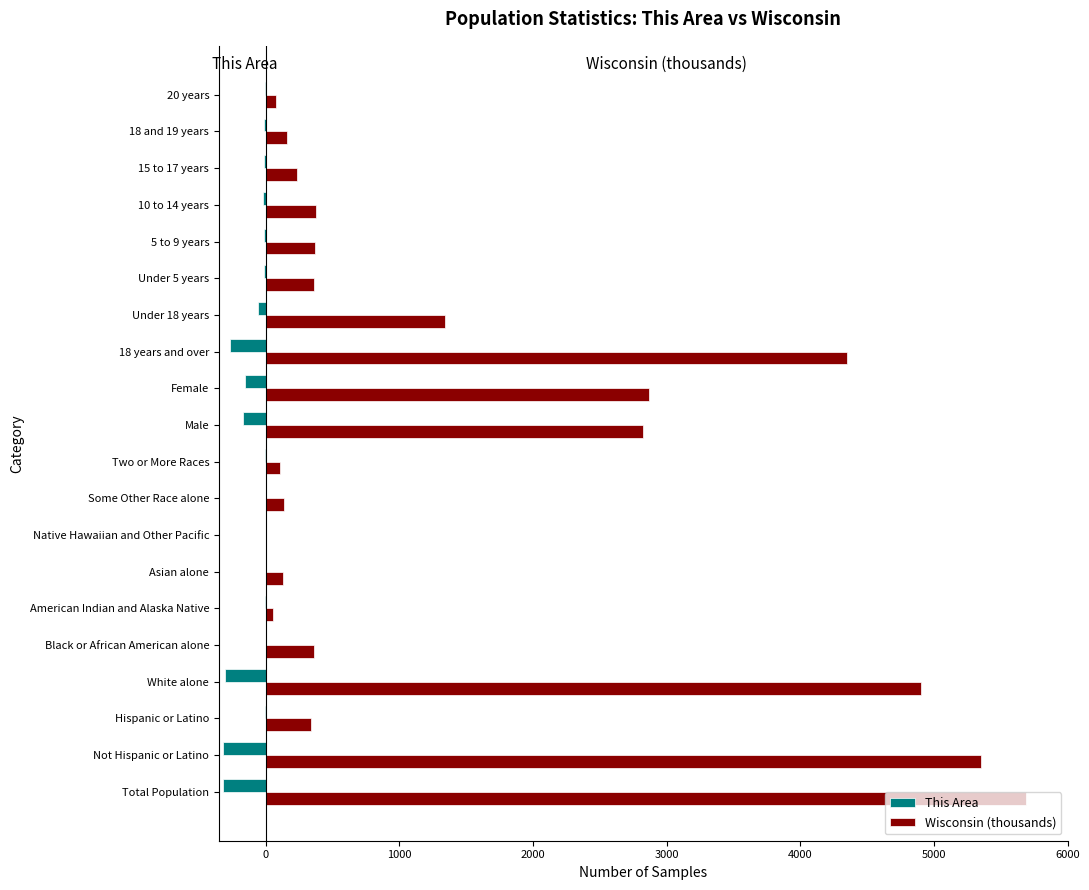

At which category is the sum across all series the highest?

Total Population